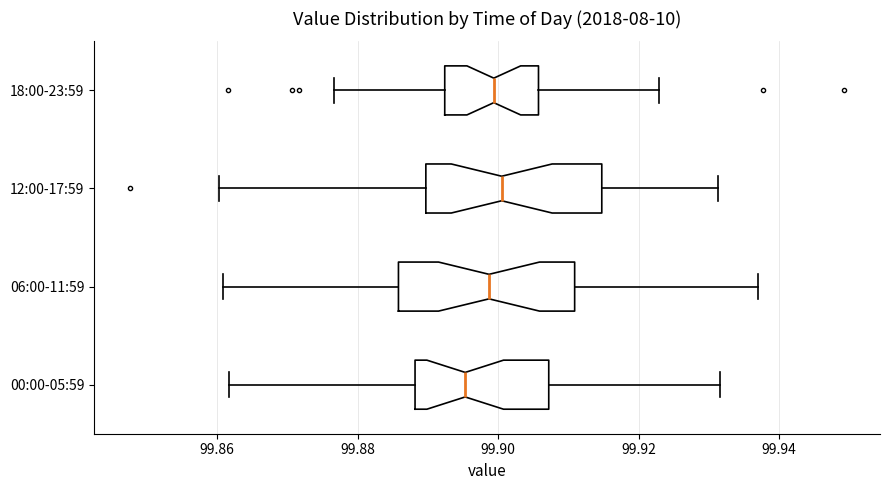

Reading bottom to top, transcribe this box plot: for each box, give where its median line is, the range the box spans, and where its two whiskers end, as read against the x-axis. The values are not printed on the chart, so give them approximately, as read against the axis.

00:00-05:59: median 99.896, box 99.888 to 99.908, whiskers 99.862 to 99.932
06:00-11:59: median 99.898, box 99.886 to 99.910, whiskers 99.860 to 99.938
12:00-17:59: median 99.900, box 99.890 to 99.914, whiskers 99.860 to 99.932
18:00-23:59: median 99.900, box 99.892 to 99.906, whiskers 99.876 to 99.922